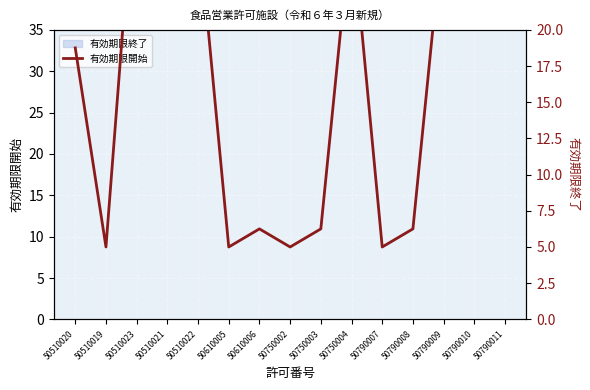

The chart shows a value of 1.7 at 50750003. True or false?

False